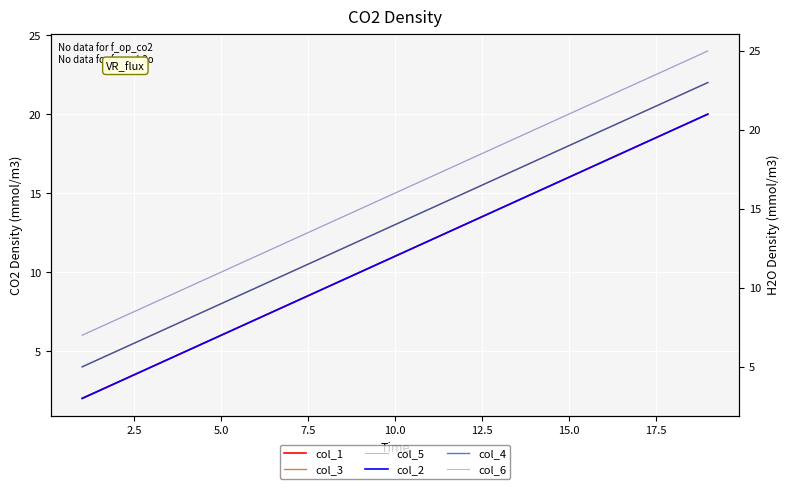

Reading left to right, extract all data points from this chart.

col_1: 2	3	4	5	6	7	8	9	10	11	12	13	14	15	16	17	18	19	20
col_3: 4	5	6	7	8	9	10	11	12	13	14	15	16	17	18	19	20	21	22
col_5: 6	7	8	9	10	11	12	13	14	15	16	17	18	19	20	21	22	23	24
col_2: 3	4	5	6	7	8	9	10	11	12	13	14	15	16	17	18	19	20	21
col_4: 5	6	7	8	9	10	11	12	13	14	15	16	17	18	19	20	21	22	23
col_6: 7	8	9	10	11	12	13	14	15	16	17	18	19	20	21	22	23	24	25